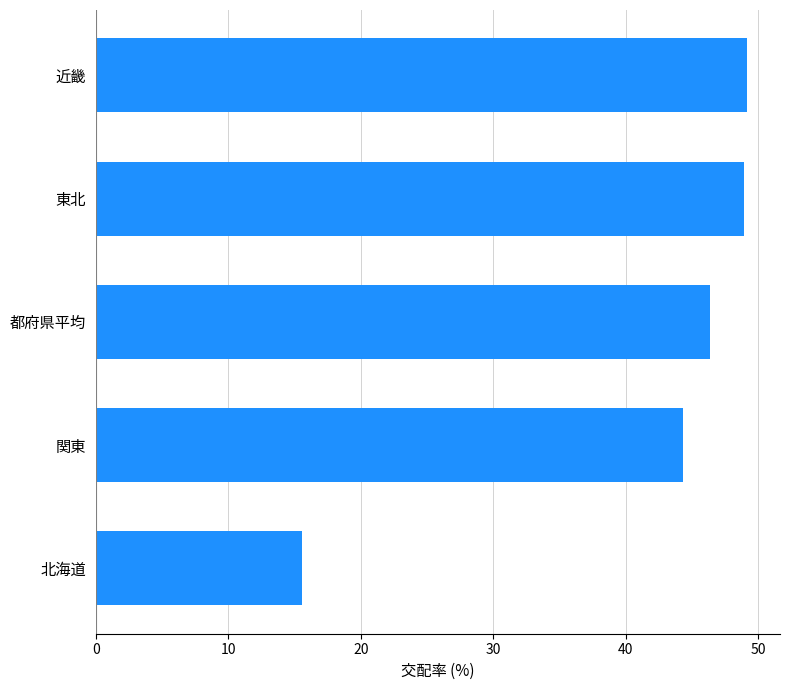

At which label is the value closest to 32?

関東